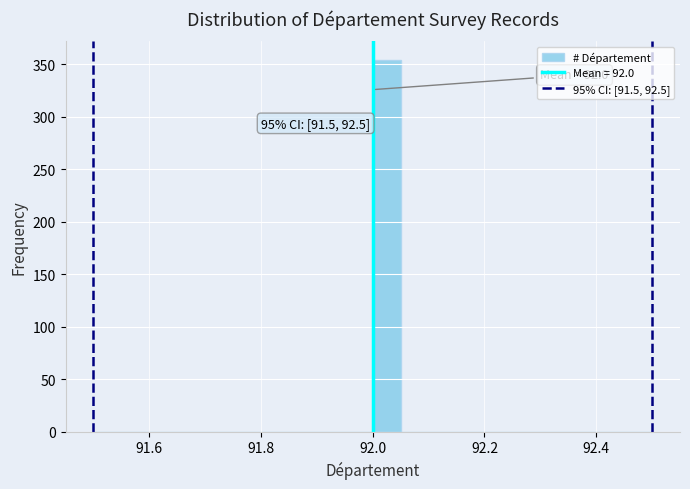

Read against the x-axis, roughly where is the centre of the tallest bar?

92.02